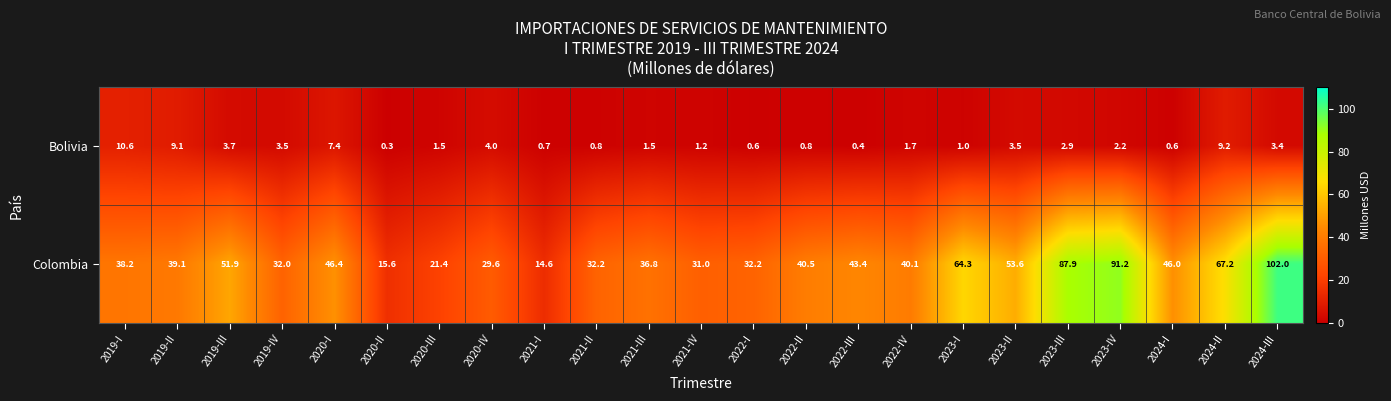

The value of Colombia at 2019-III is 80.4. True or false?

False